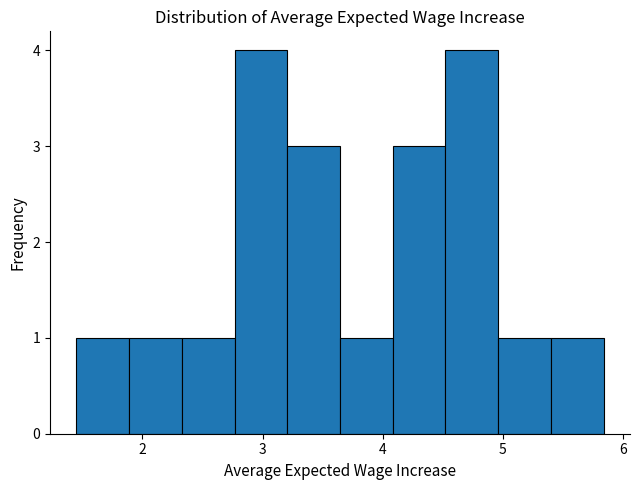

Reading left to right, transcribe this chart: for each bar, give the range it covers on the x-axis and its height. Neither the bar edges nor the heights are printed on the chart, so give them approximately, as read against the axes.

1.5 to 1.9: 1
1.9 to 2.3: 1
2.3 to 2.8: 1
2.8 to 3.2: 4
3.2 to 3.6: 3
3.6 to 4.1: 1
4.1 to 4.5: 3
4.5 to 5.0: 4
5.0 to 5.4: 1
5.4 to 5.8: 1